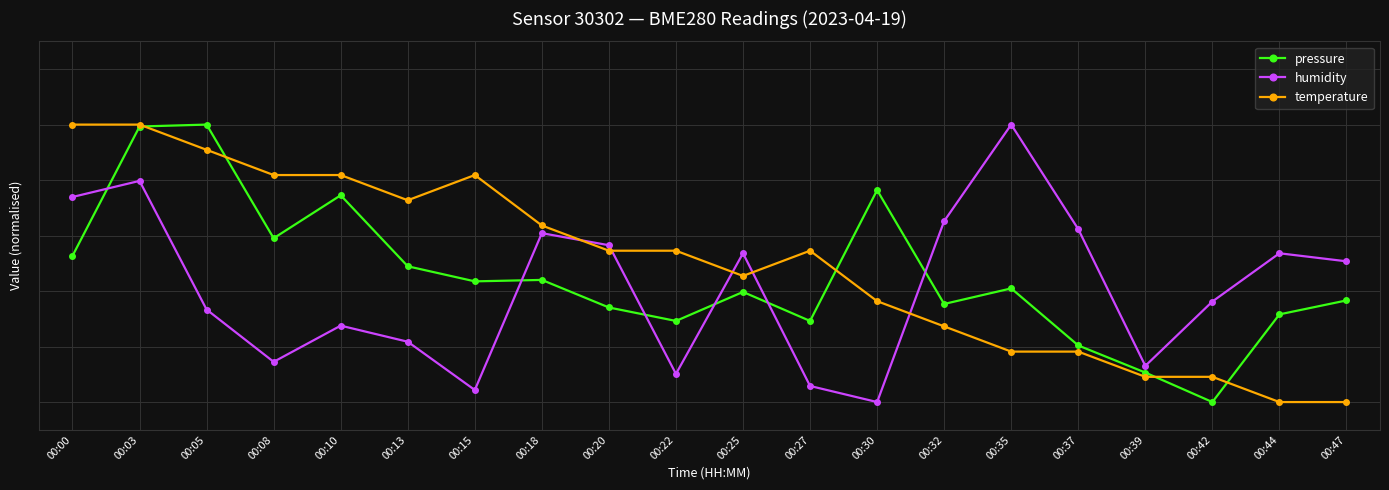

Is this an area chart (filled region under the line)?

No